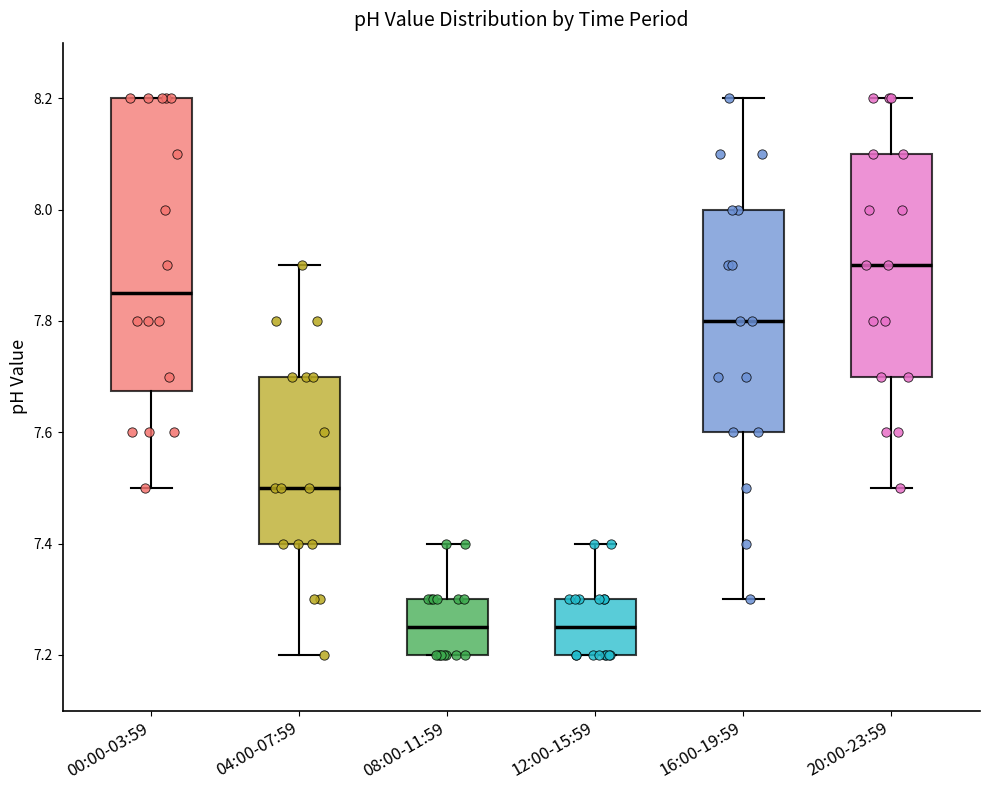

Where does the upper whisker of the box for 16:00-19:59 end on the y-axis? The values are not printed on the chart, so give them approximately, as read against the axis.

8.20